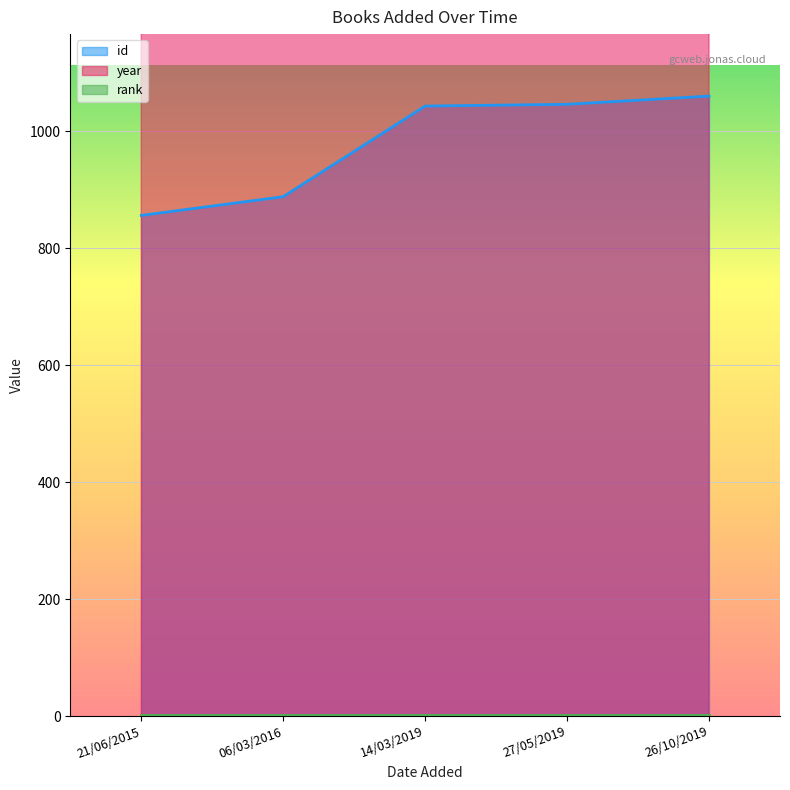

At which label does id reach its minimum?

21/06/2015